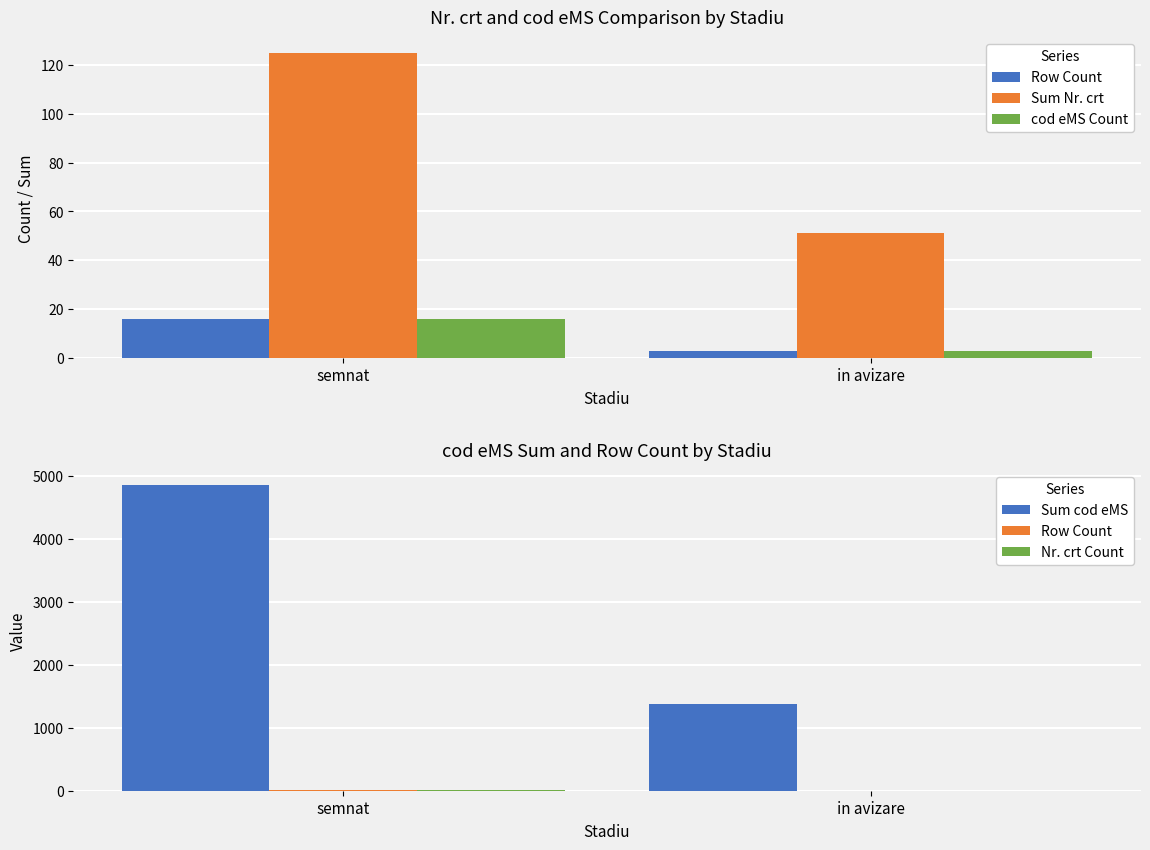

What is the difference between the maximum and minimum values in the Row Count series?

13